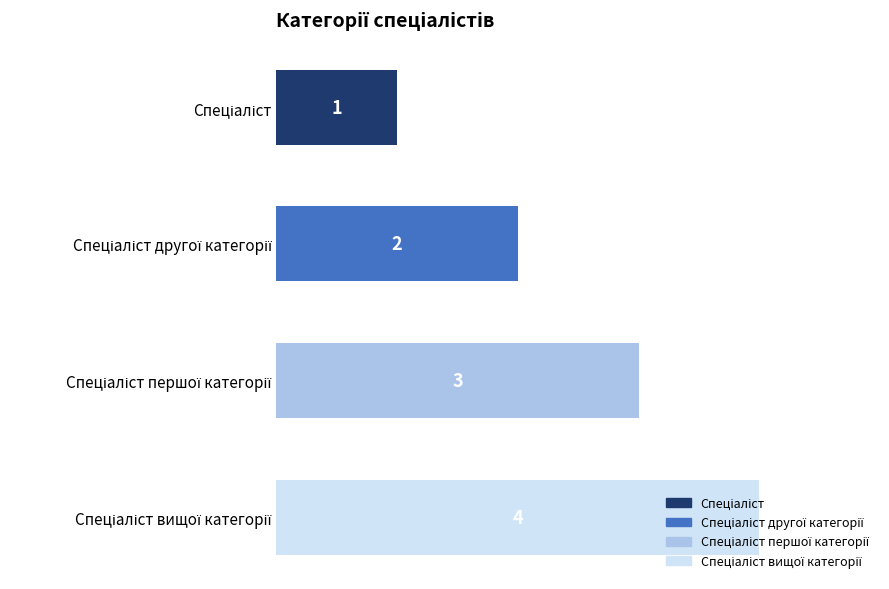

What is the difference between the maximum and minimum values?

3